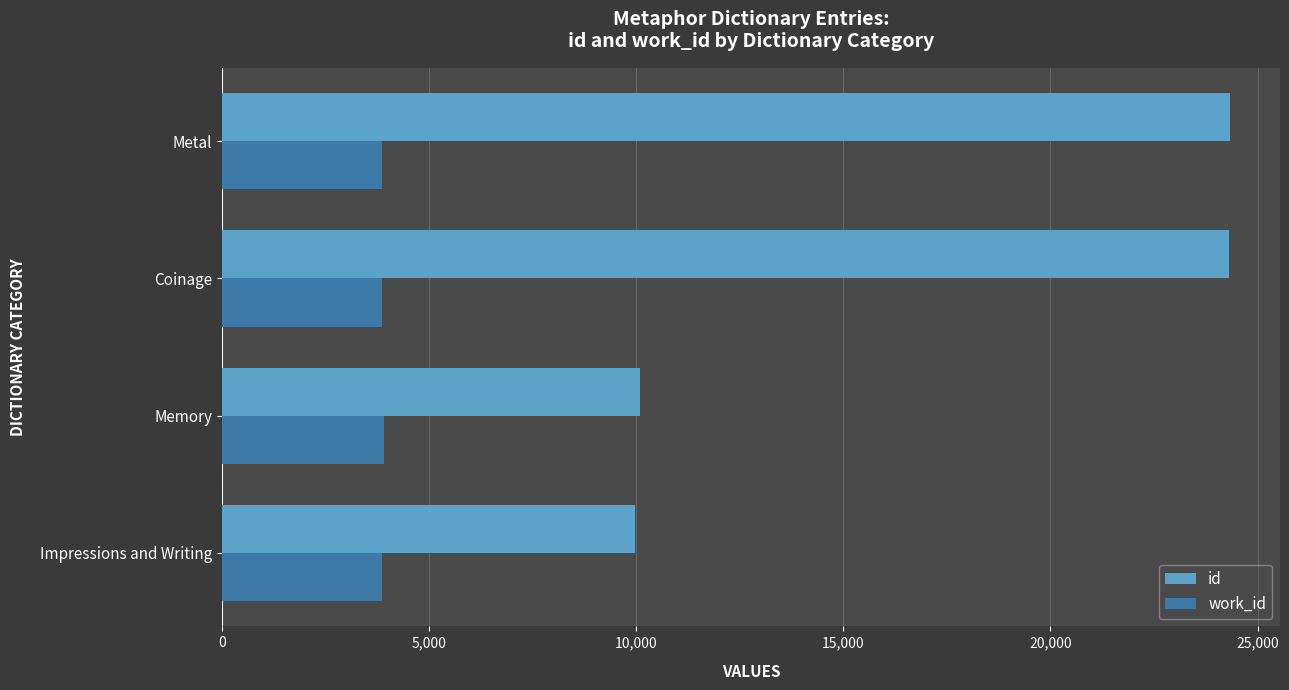

Between Memory and Coinage, which series saw the biggest shift?

id